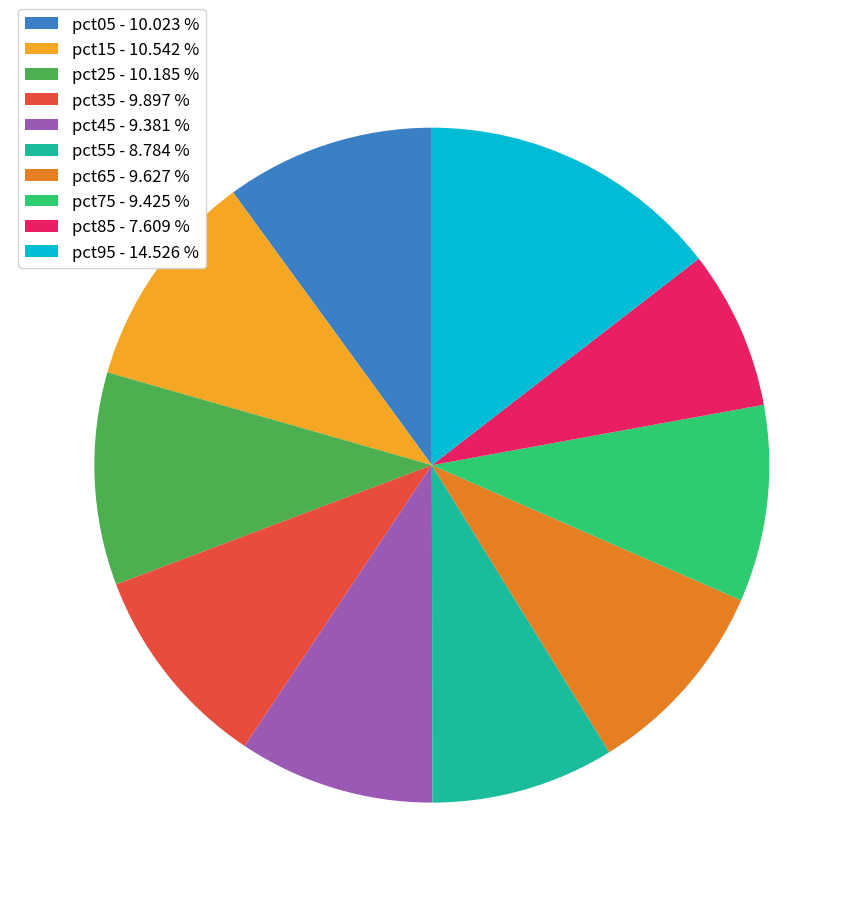

Between pct05 and pct95, which is larger?

pct95